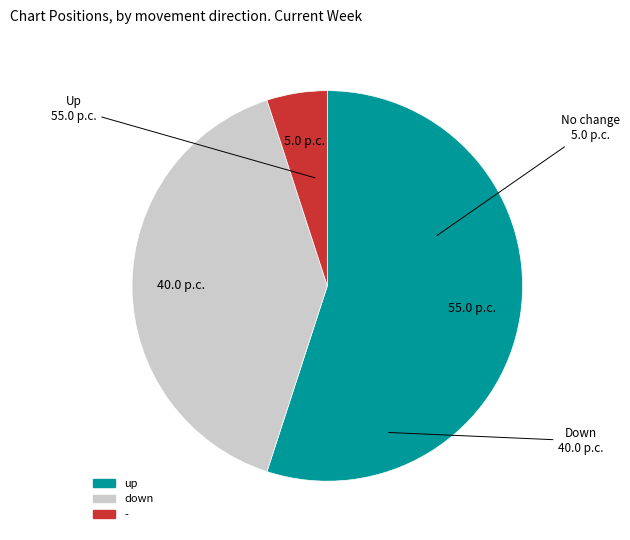

Which has a higher value, down or -?

down